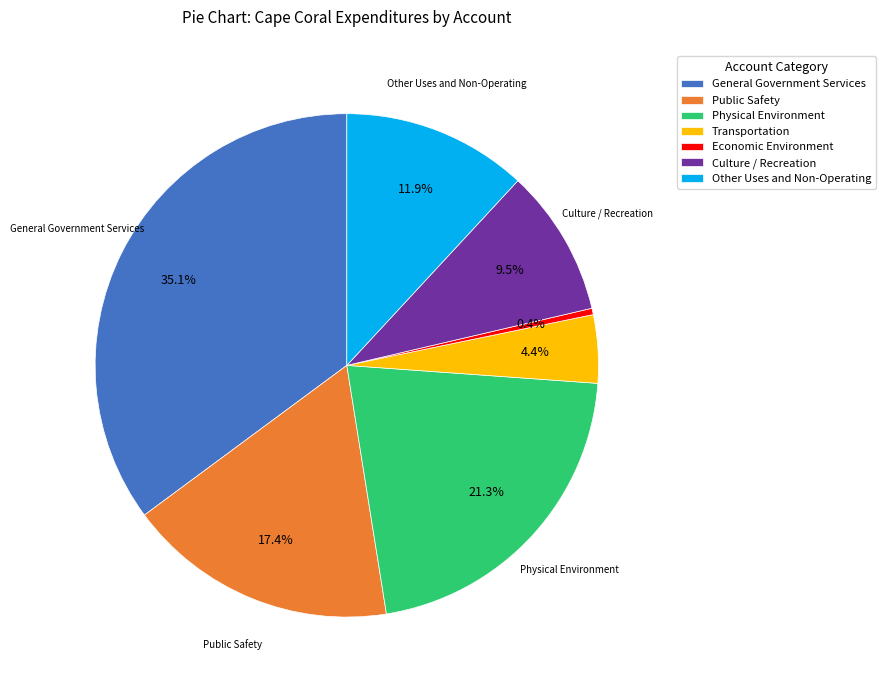

True or false: Other Uses and Non-Operating accounts for 1% of the total.

False